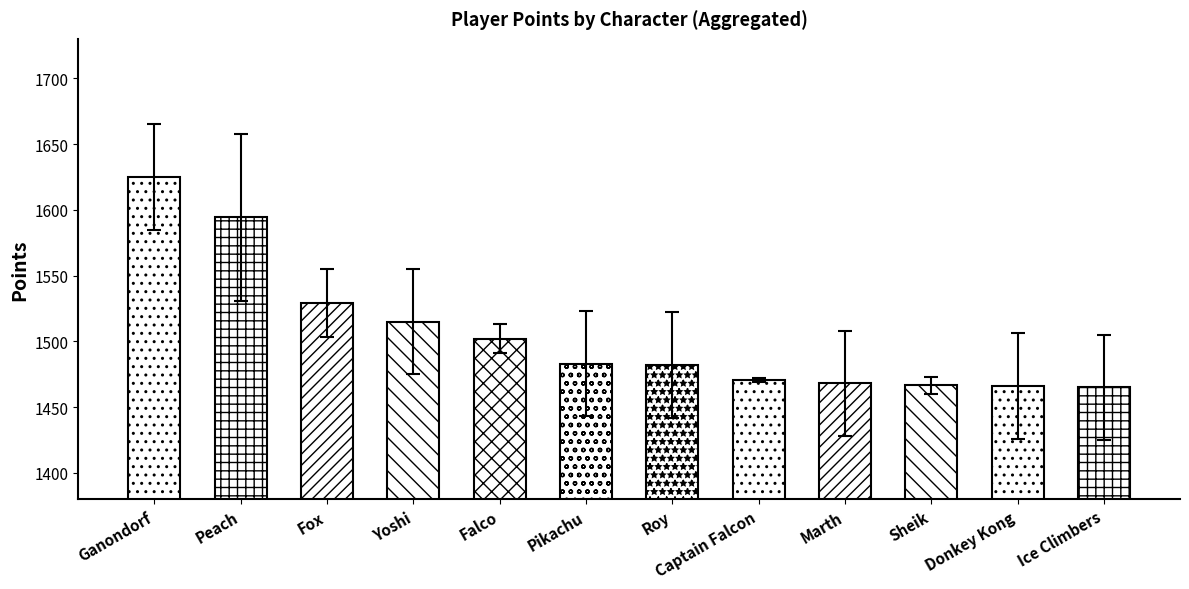

How many bars are there in total?

12